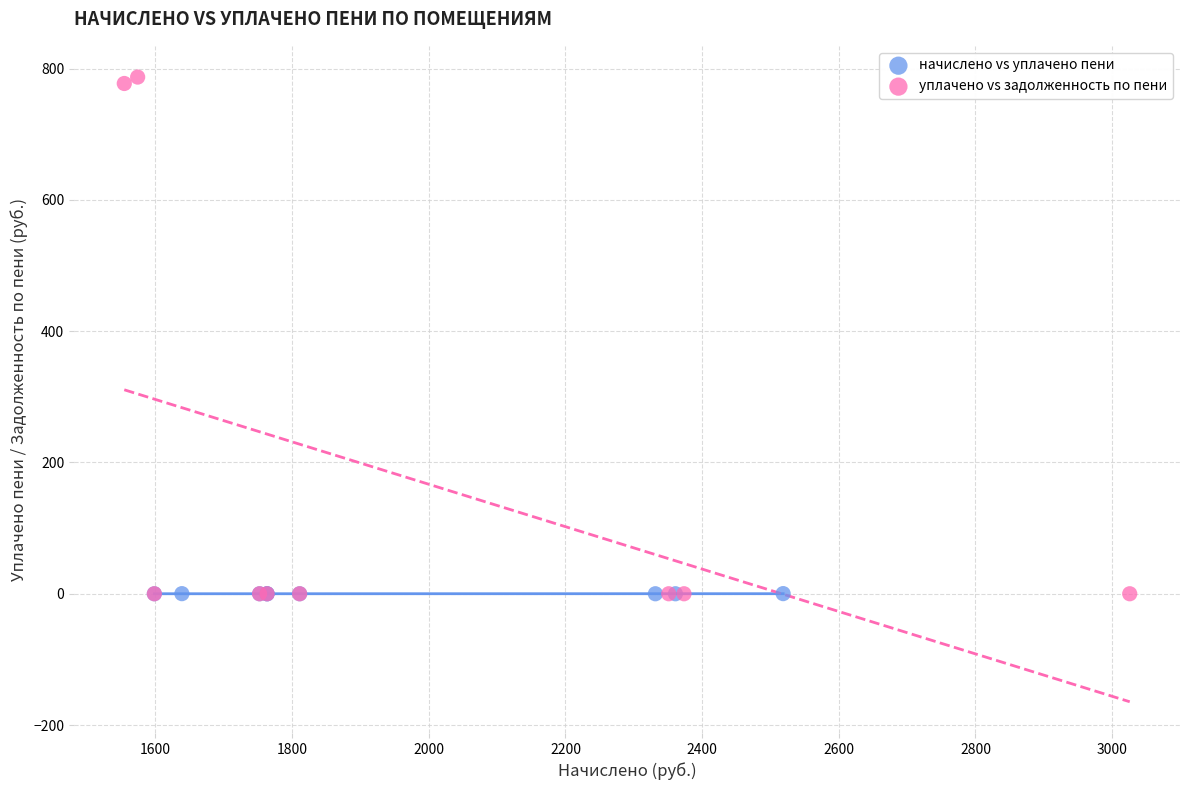

Which series reaches the maximum Y coordinate?

уплачено vs задолженность по пени